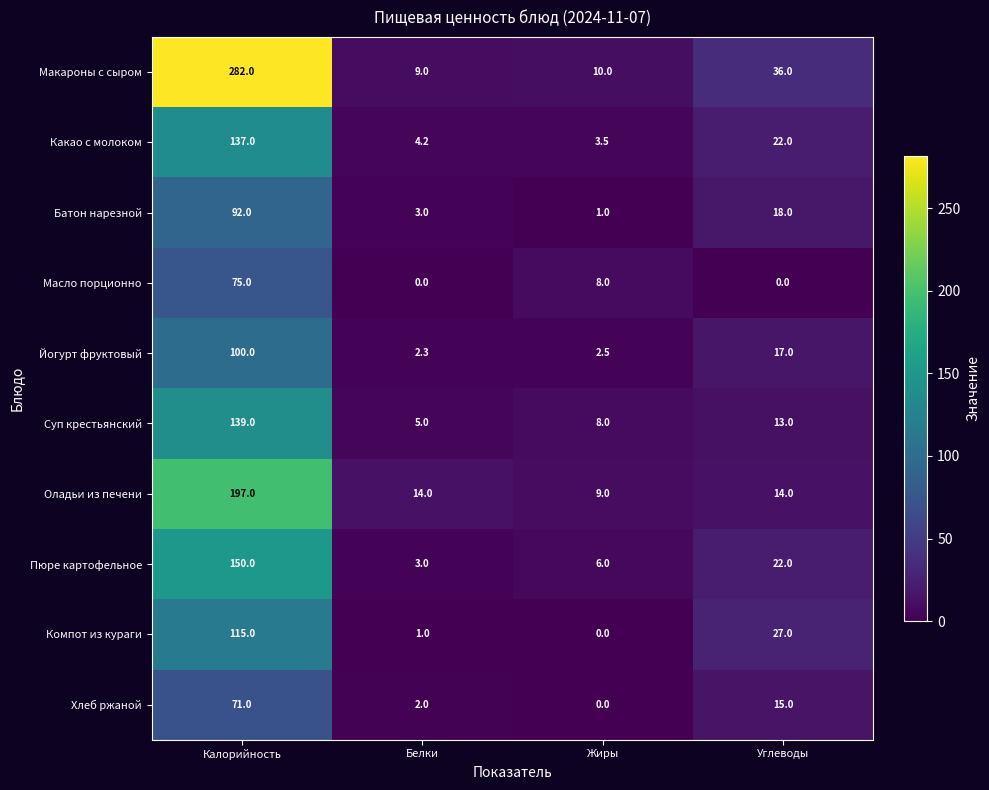

Which label corresponds to the largest value in the chart?

Калорийность